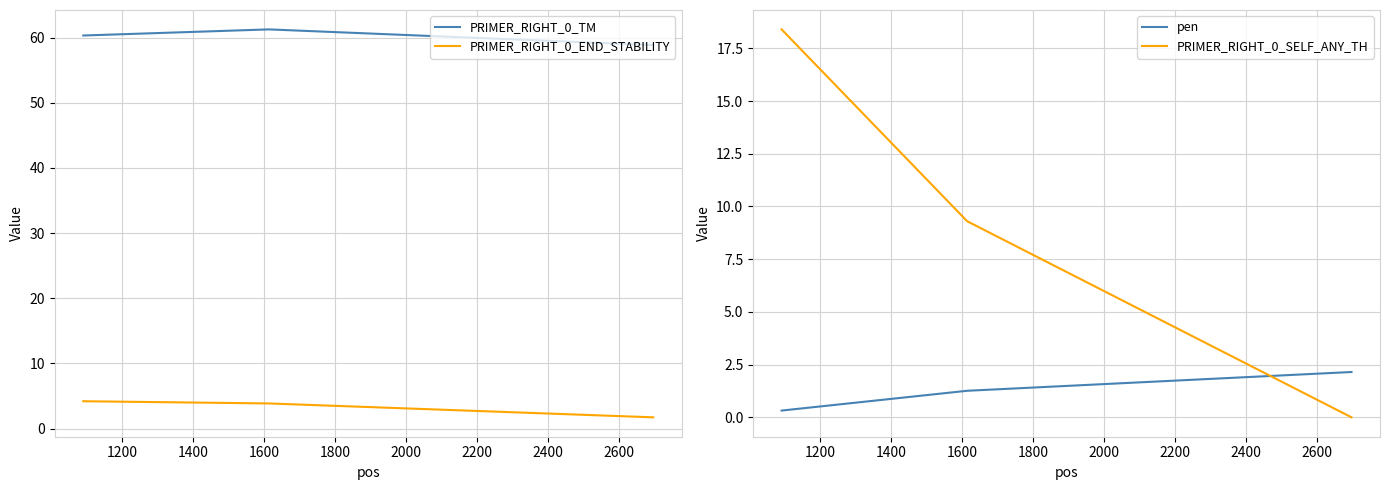

What is the maximum value for PRIMER_RIGHT_0_SELF_ANY_TH?

18.4